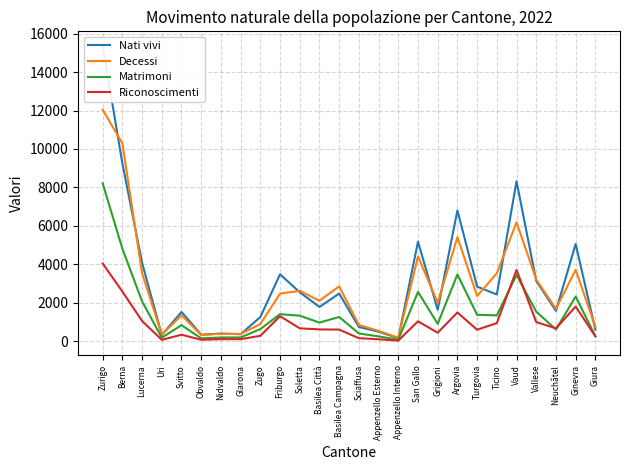

True or false: Riconoscimenti has more than 2 interior local peaks.

True